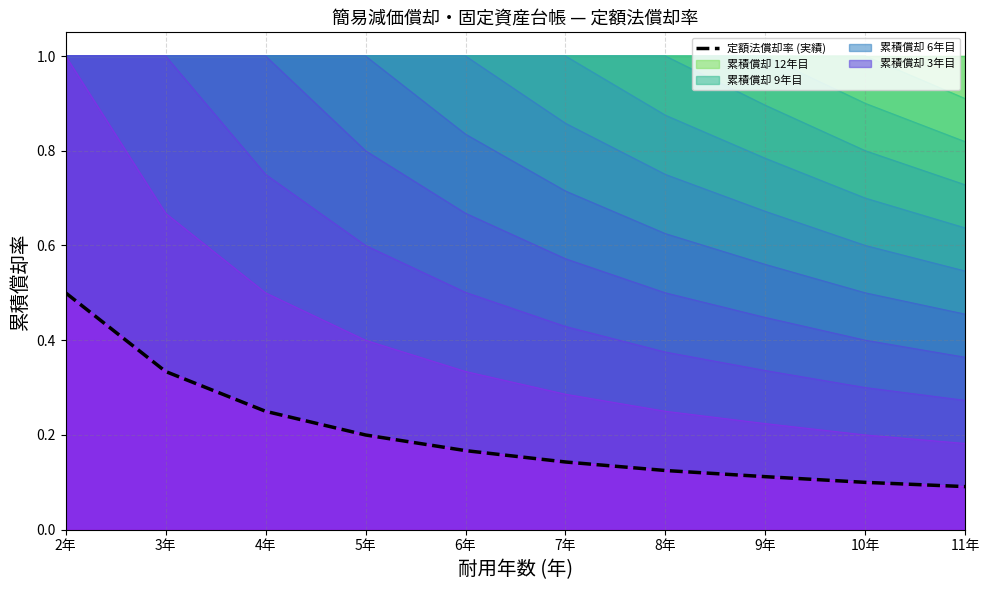

Is it true that the value at 8年 is 0.1?

False